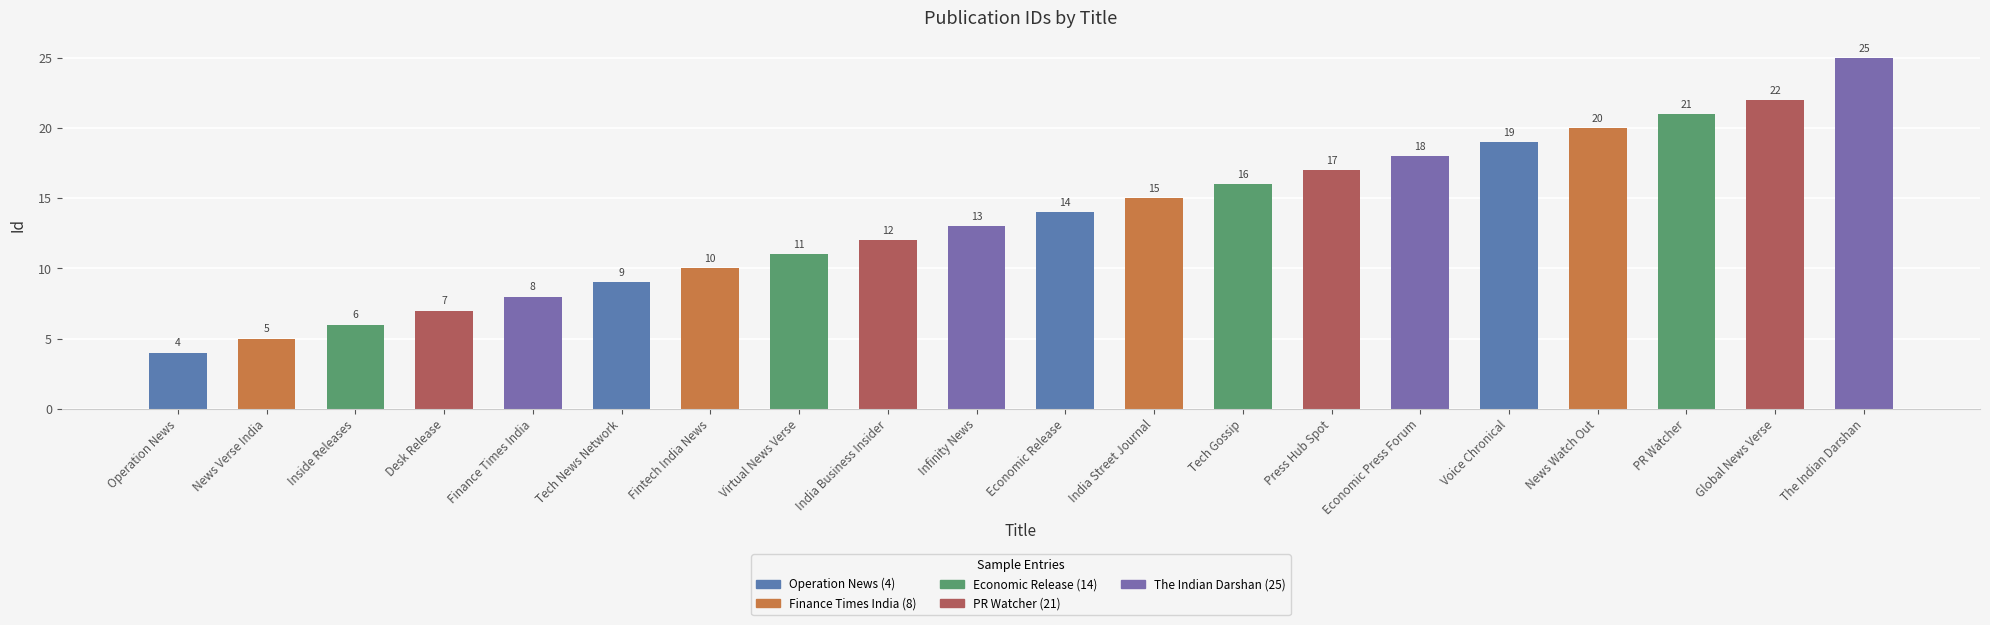

Which label corresponds to the smallest value in the chart?

Operation News